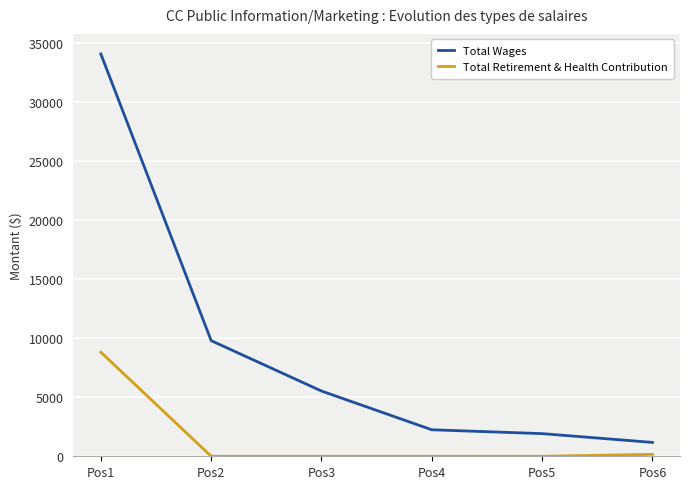

What are all the series names shown in the legend?

Total Wages, Total Retirement & Health Contribution